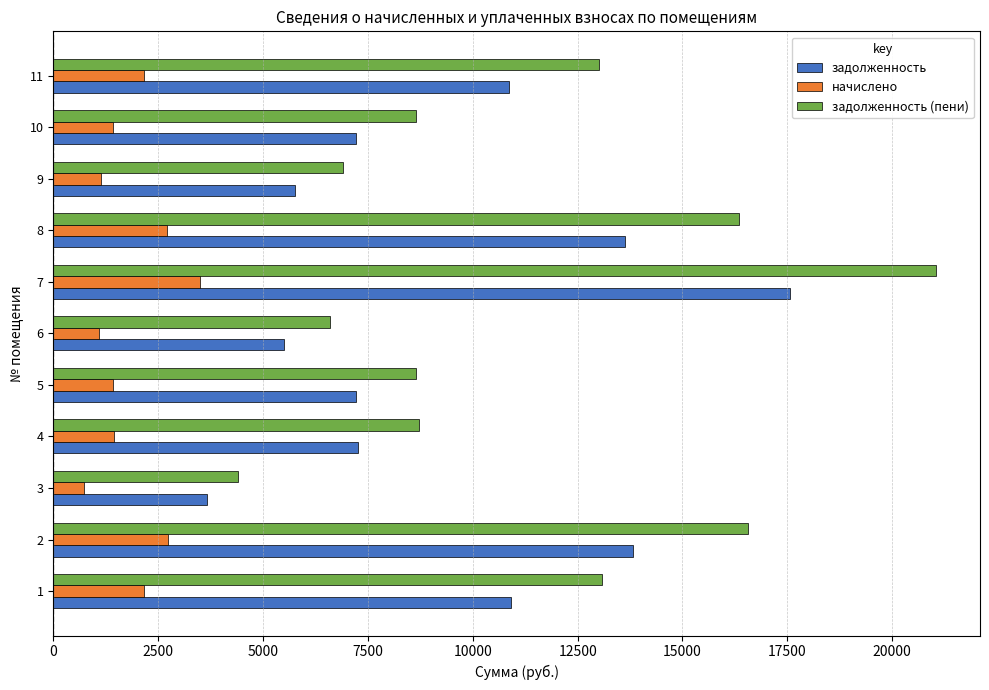

At how many categories does at least one series exceed 17581?

1